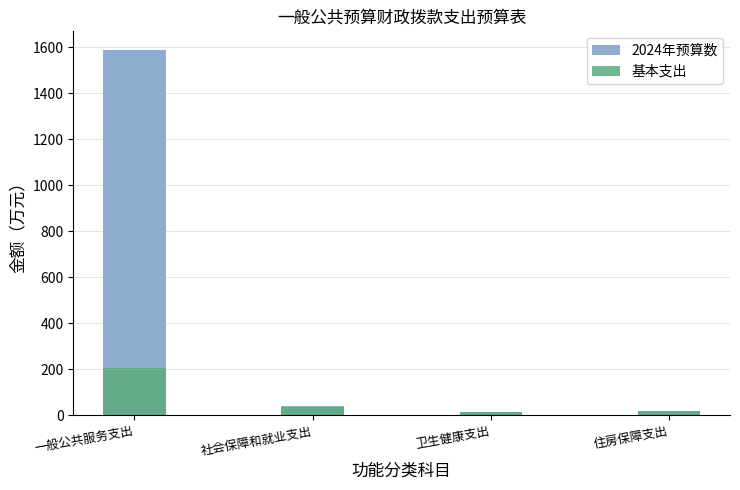

At which category is the sum across all series the highest?

一般公共服务支出